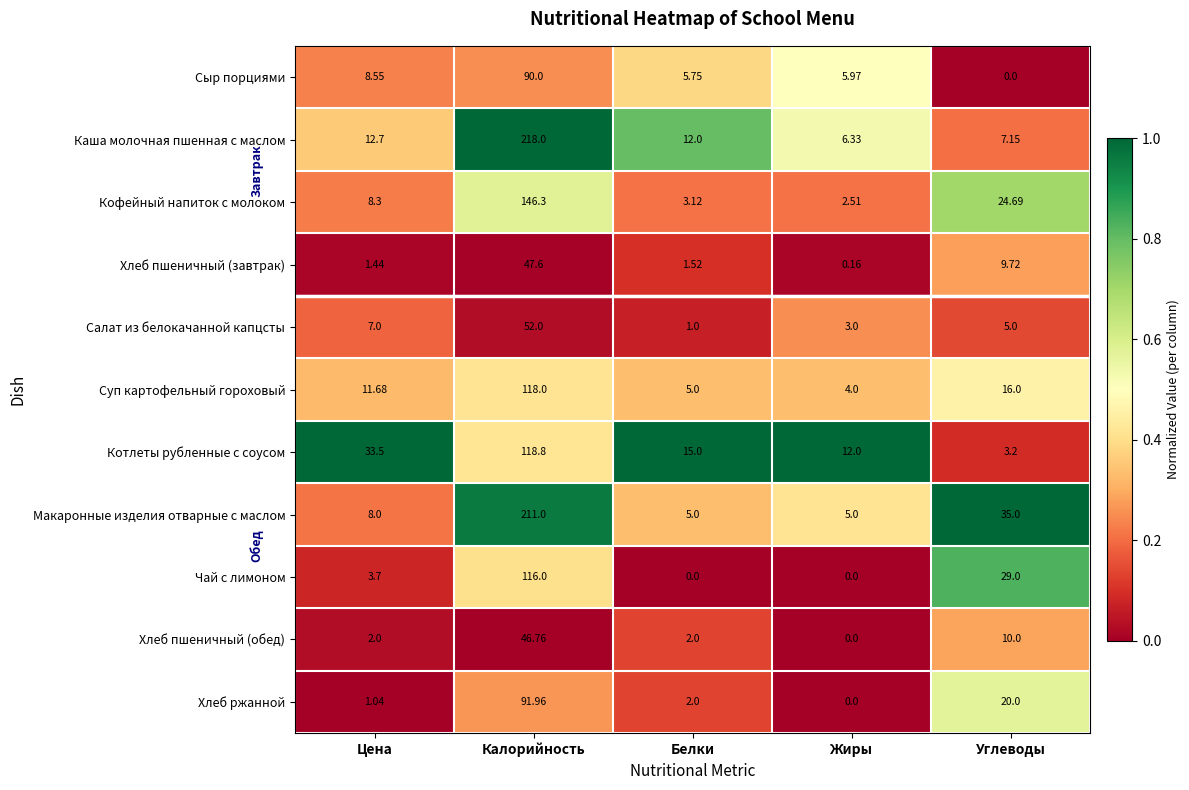

How many categories are shown in the chart?

5